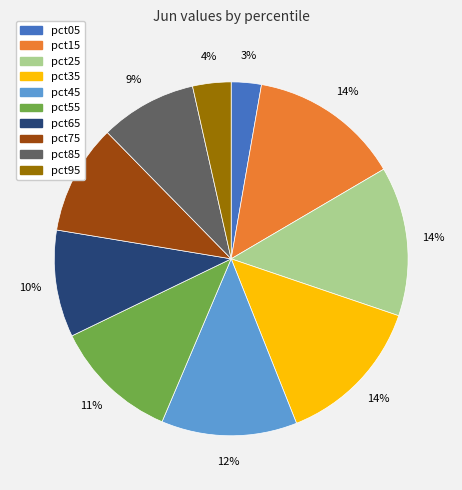

To the nearest percent, what is the average slice percentage?

10%